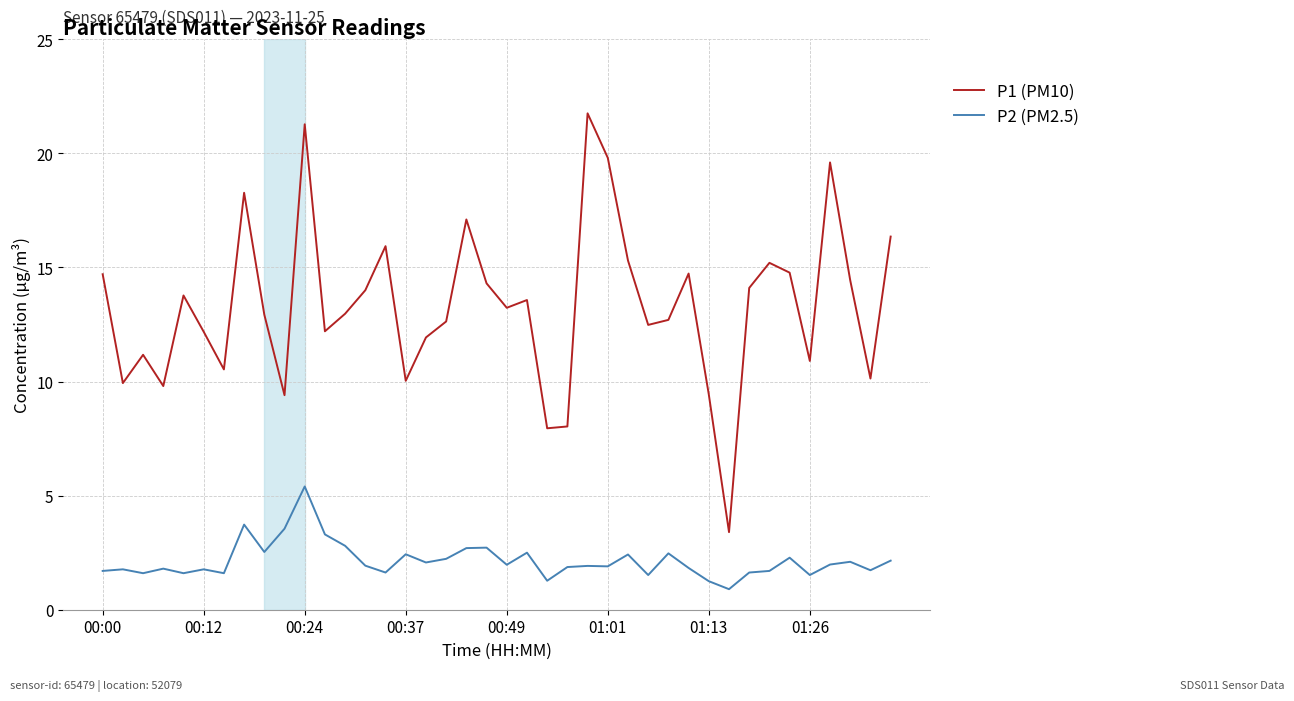

At how many categories does at least one series exceed 11?

29